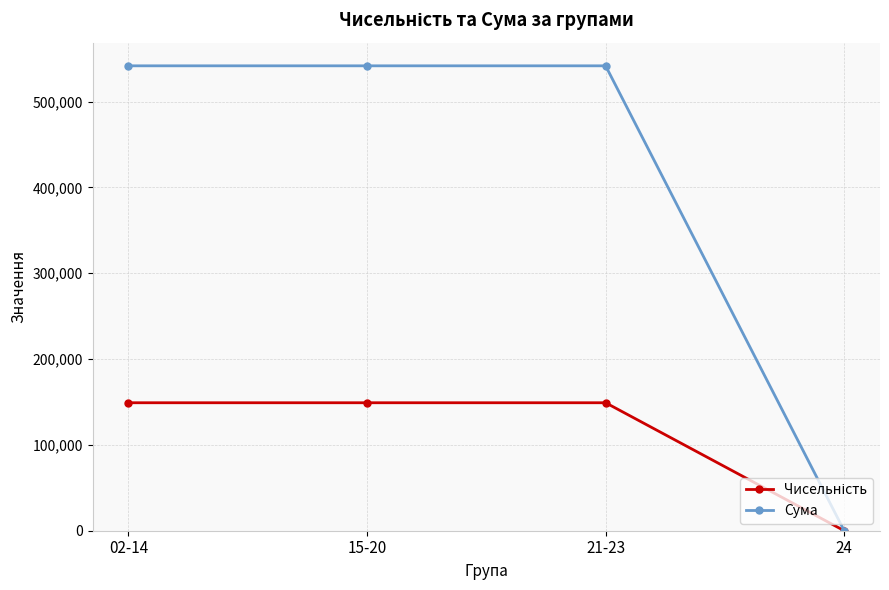

What is the highest value of the Сума series?

541783.7